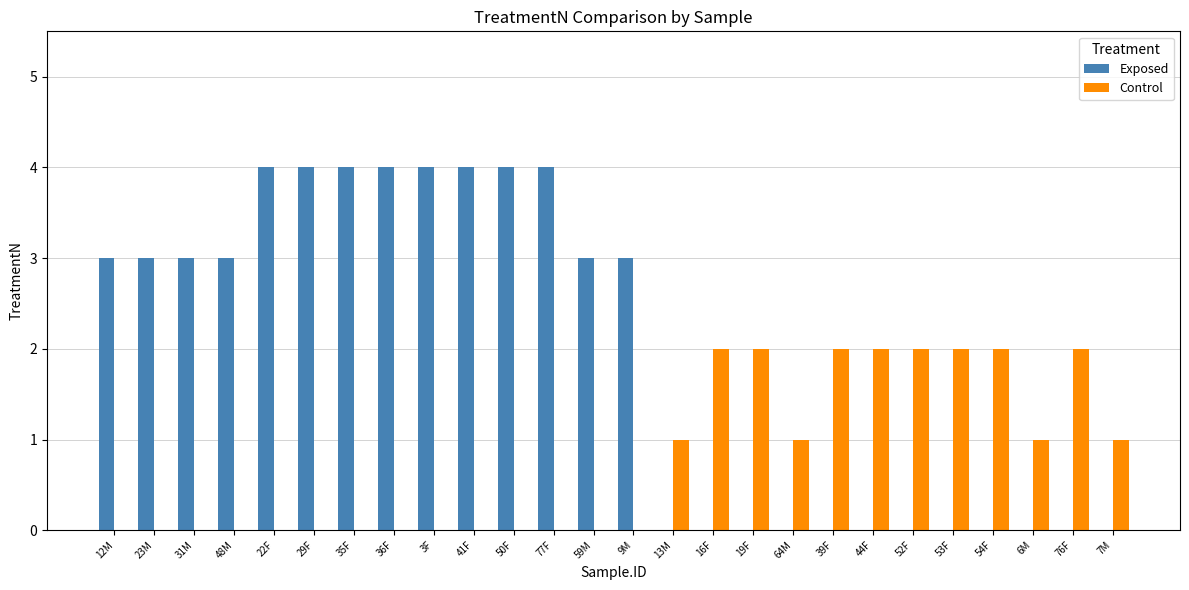

Which series has the largest total across all categories?

Exposed